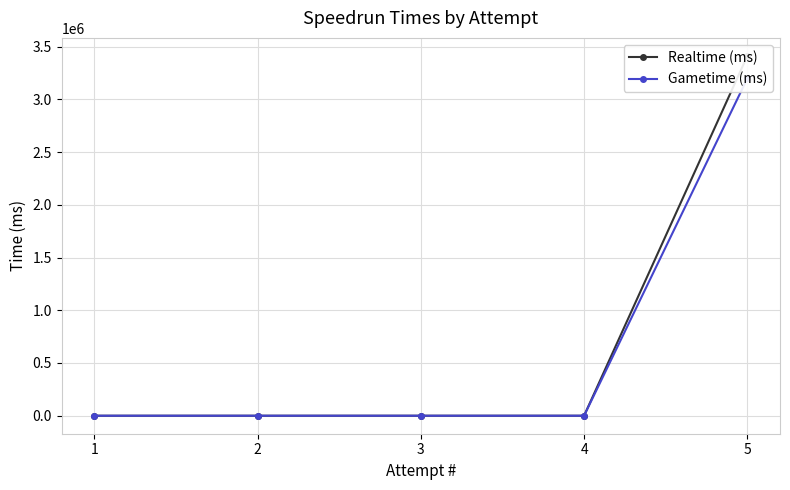

How many series are shown in this chart?

2